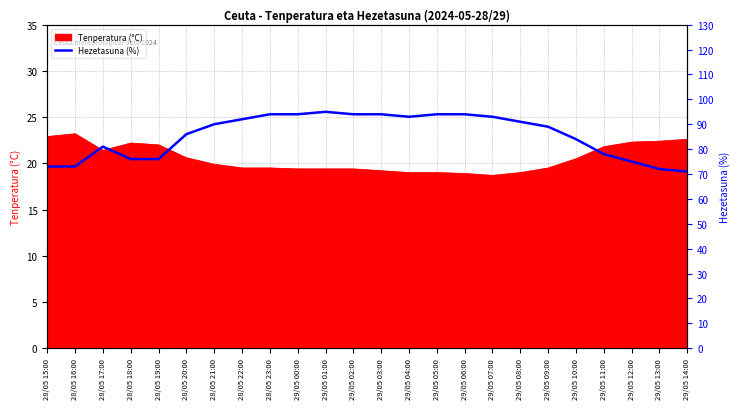

What is the minimum value shown in the chart?

71